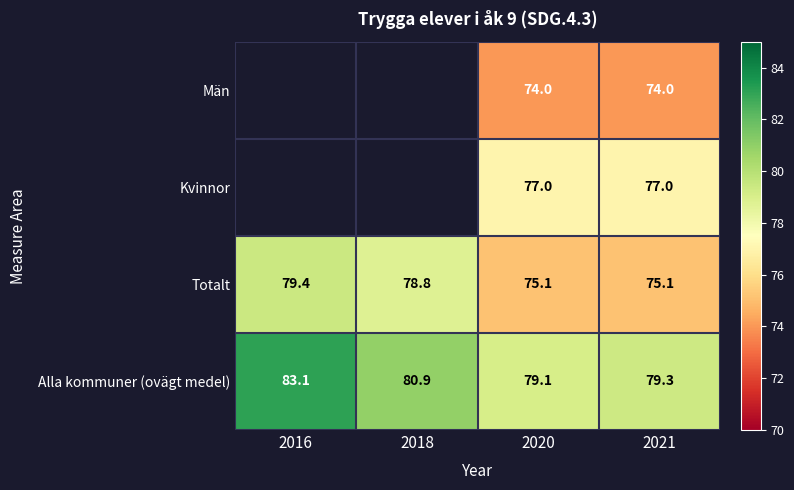

What is the maximum value shown in the chart?

83.1